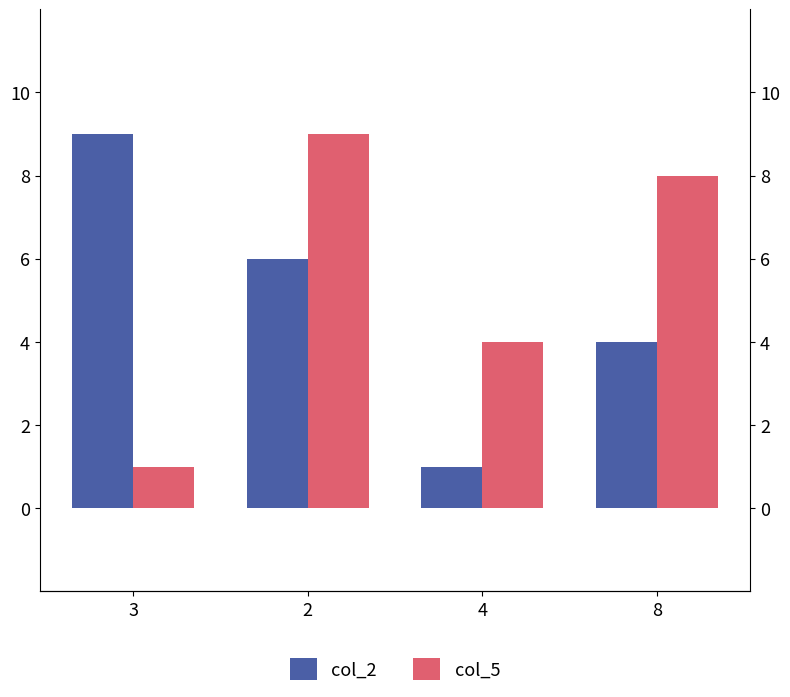

Rank the series by their average value, from lowest to highest.

col_2, col_5